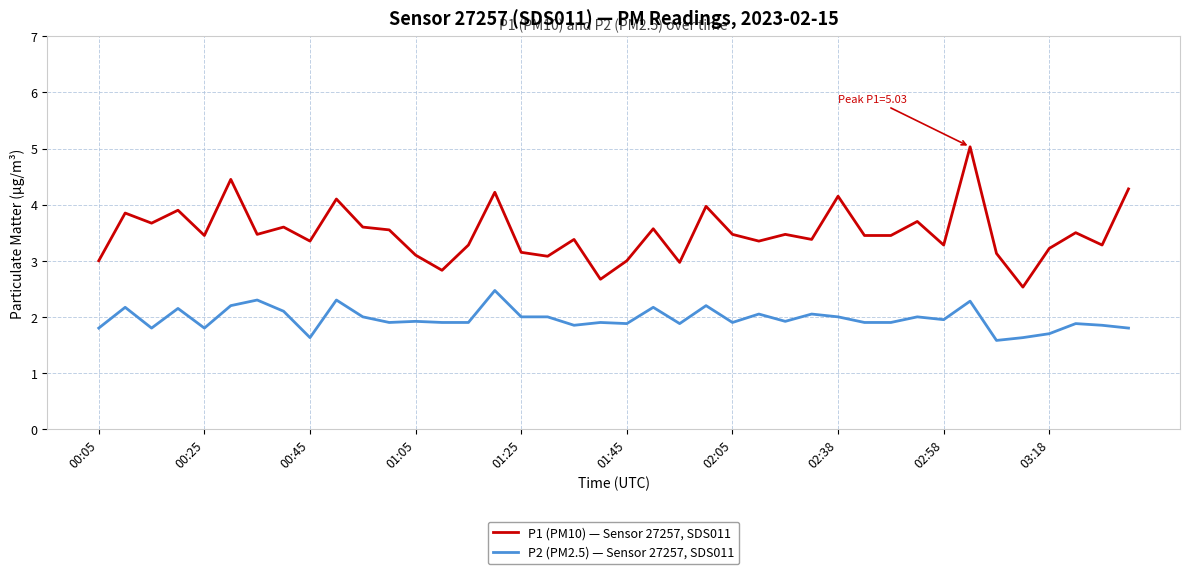

True or false: P1 (PM10) — Sensor 27257, SDS011 and P2 (PM2.5) — Sensor 27257, SDS011 intersect in this chart.

False